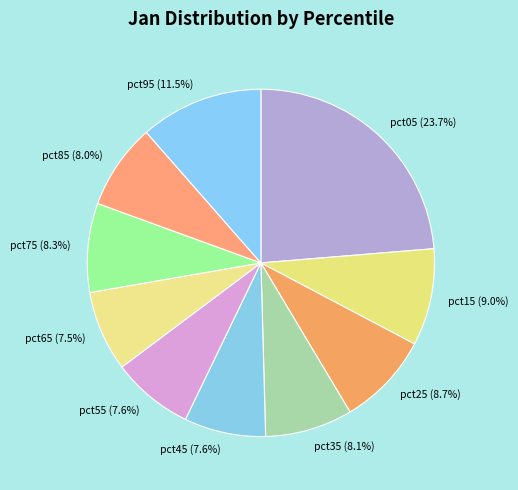

What portion of the pie excludes pct35 (8.1%)?

91.9%